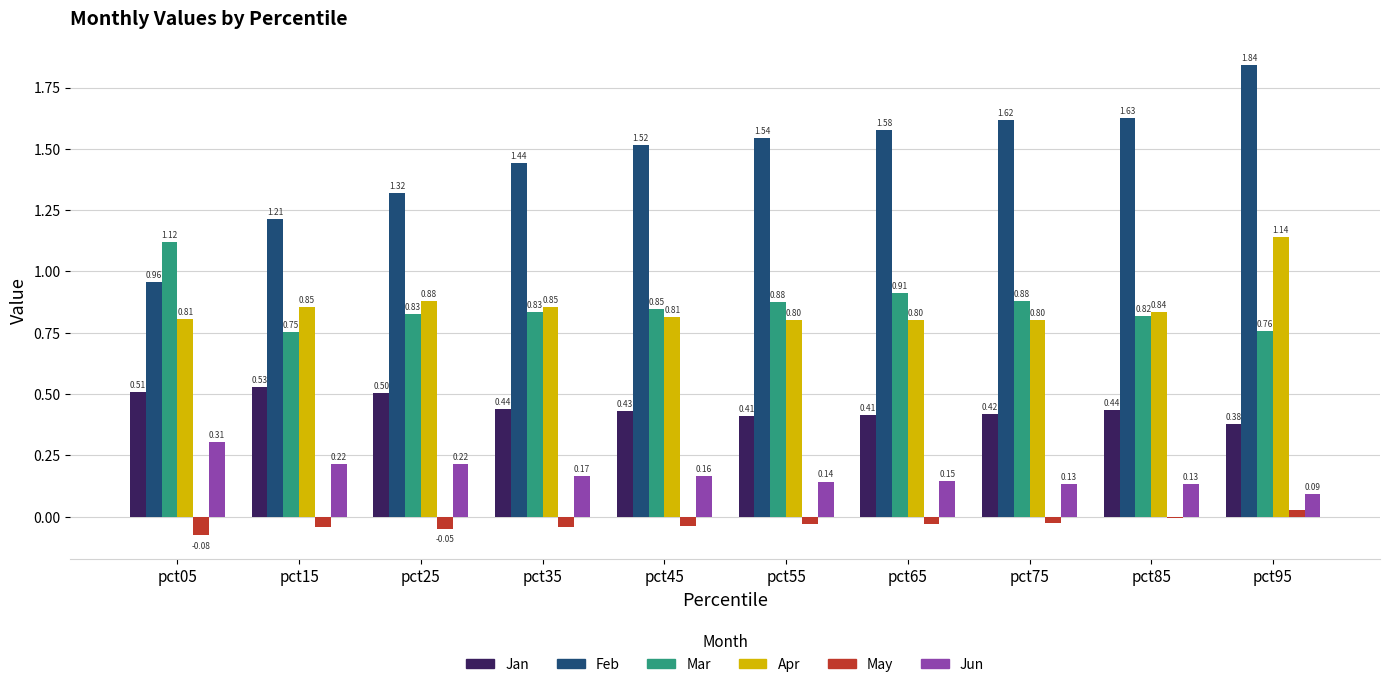

What is the sum of all May values?

-0.3